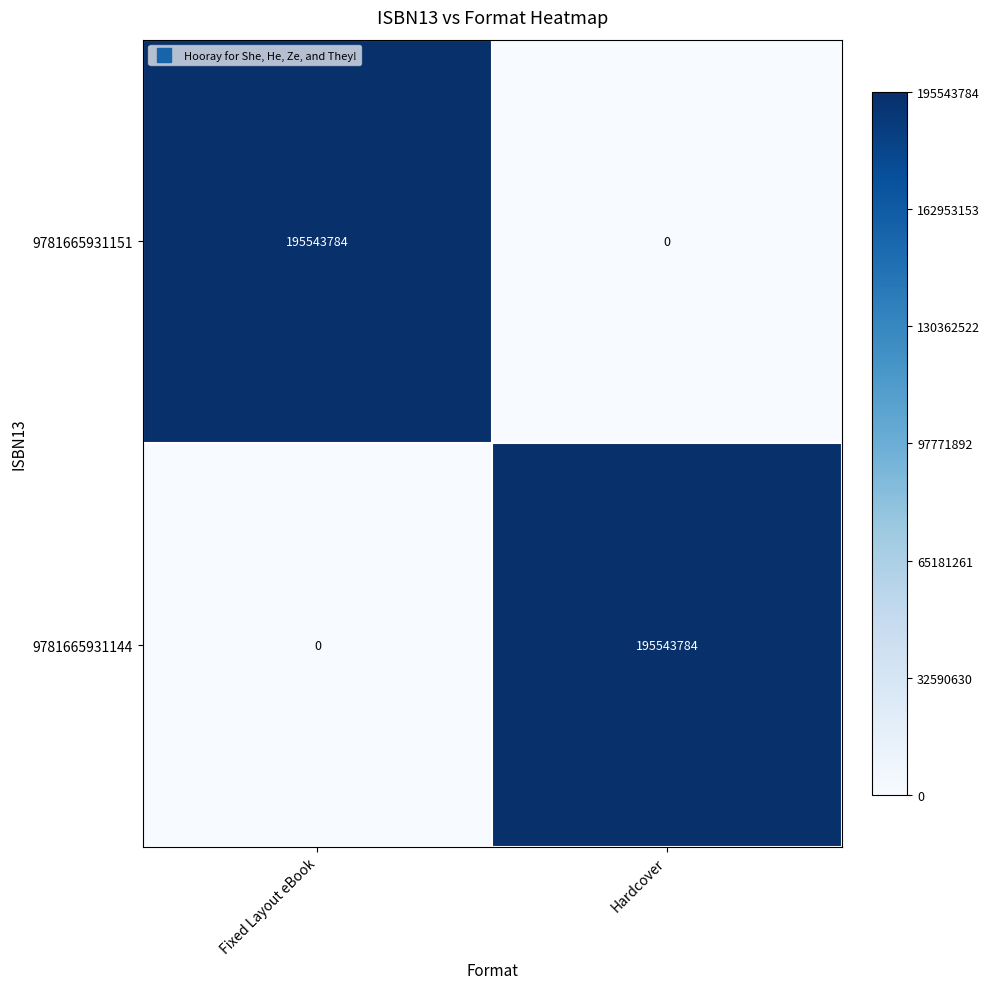

True or false: 9781665931144 has a value of -69803809 at Fixed Layout eBook.

False